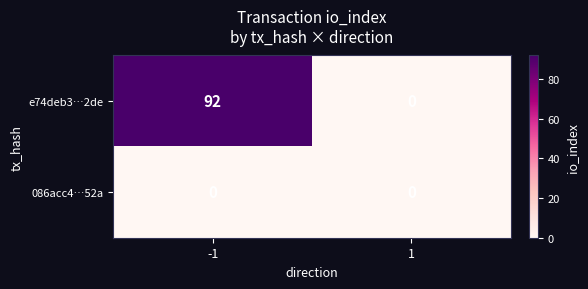

The value of e74deb3…2de at -1 is 92. True or false?

True